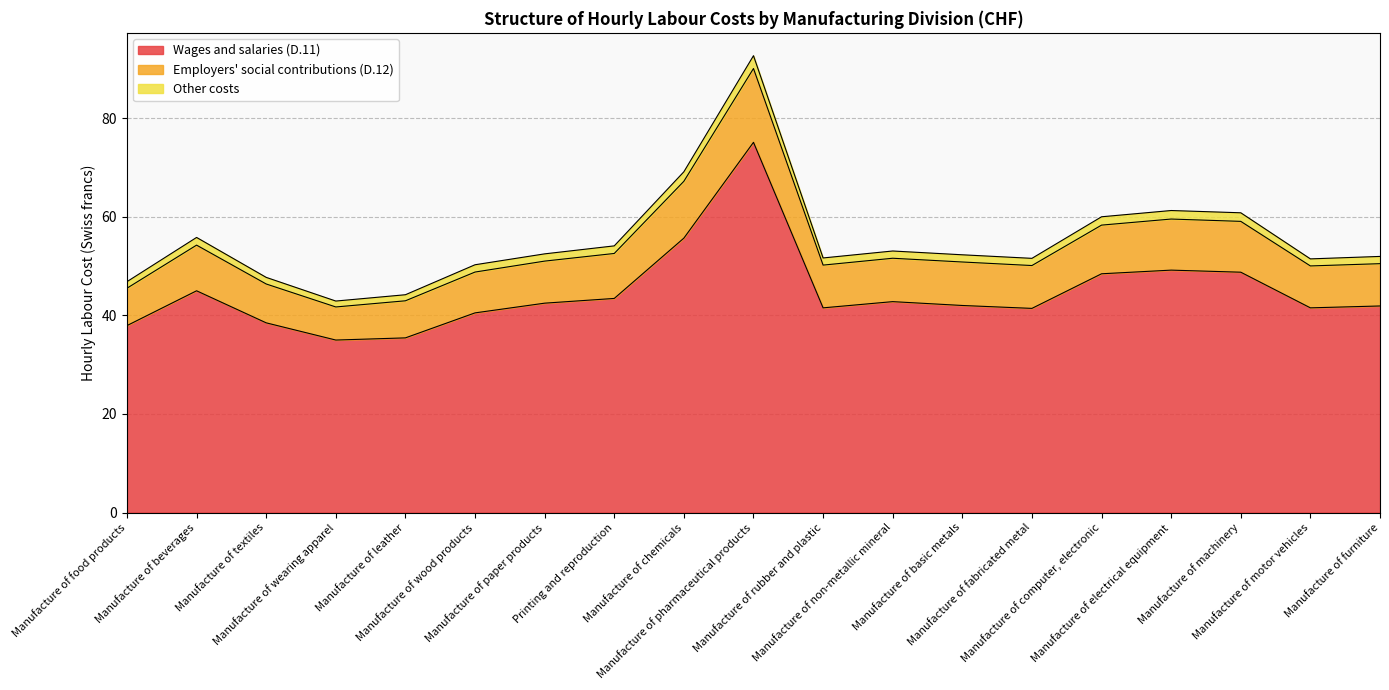

The value of Wages and salaries (D.11) at Manufacture of wood products is 15.5. True or false?

False